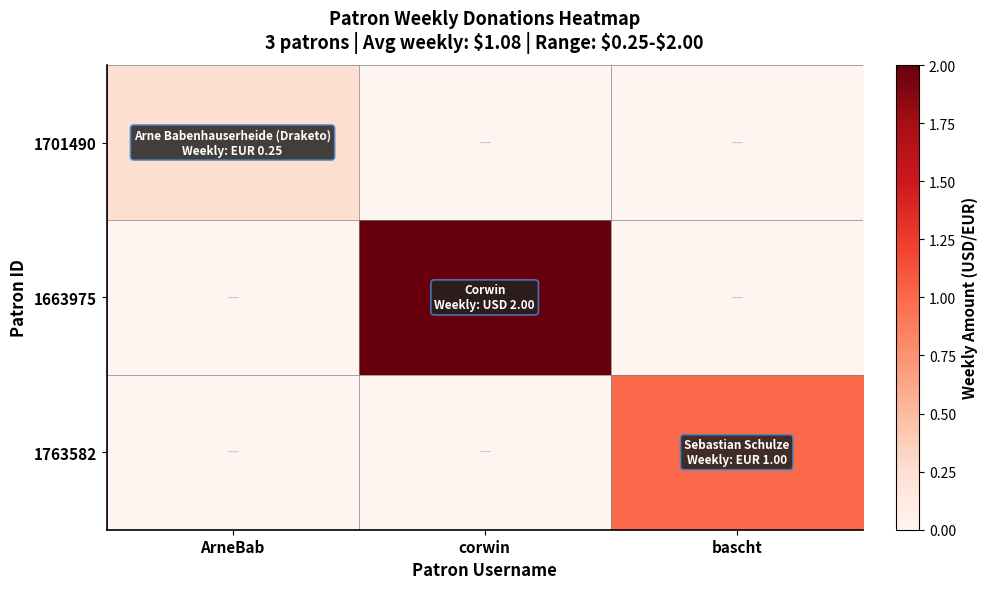

What is the maximum value shown in the chart?

2.0